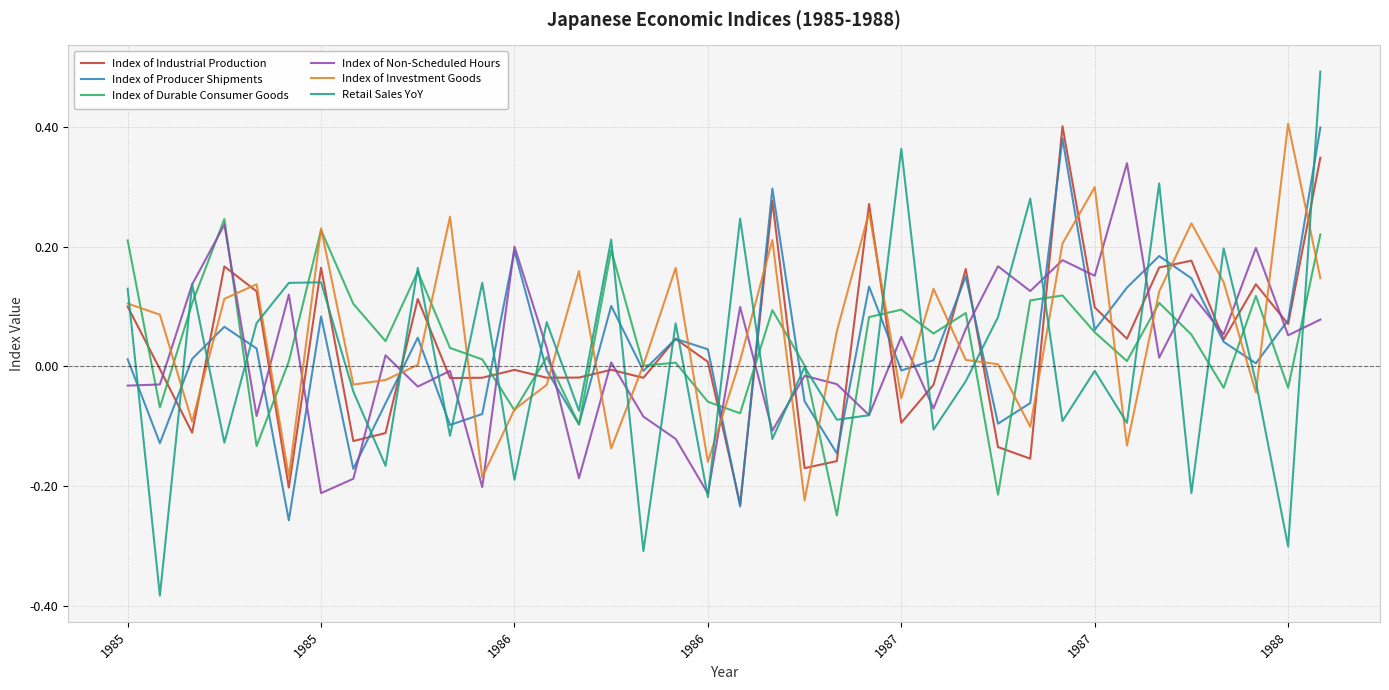

Which series has the widest spread of values?

Retail Sales YoY